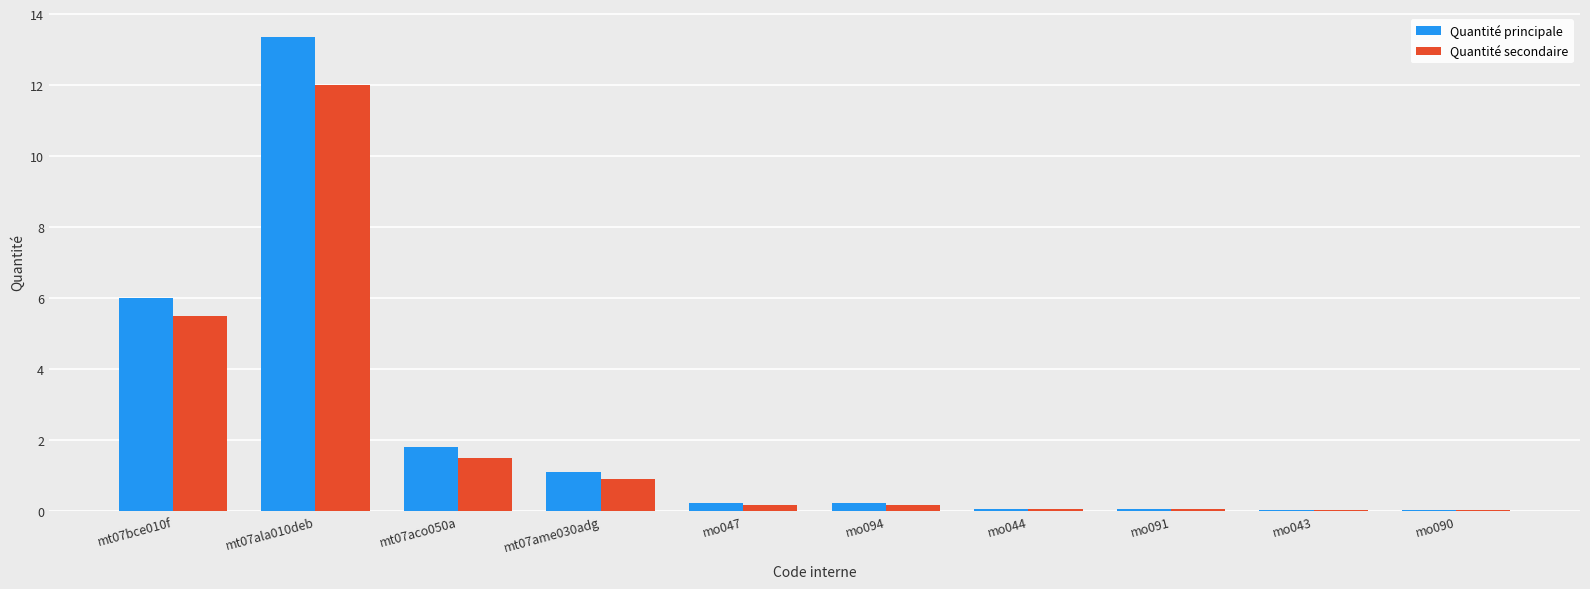

What is the total value across all series at mt07ame030adg?

2.0